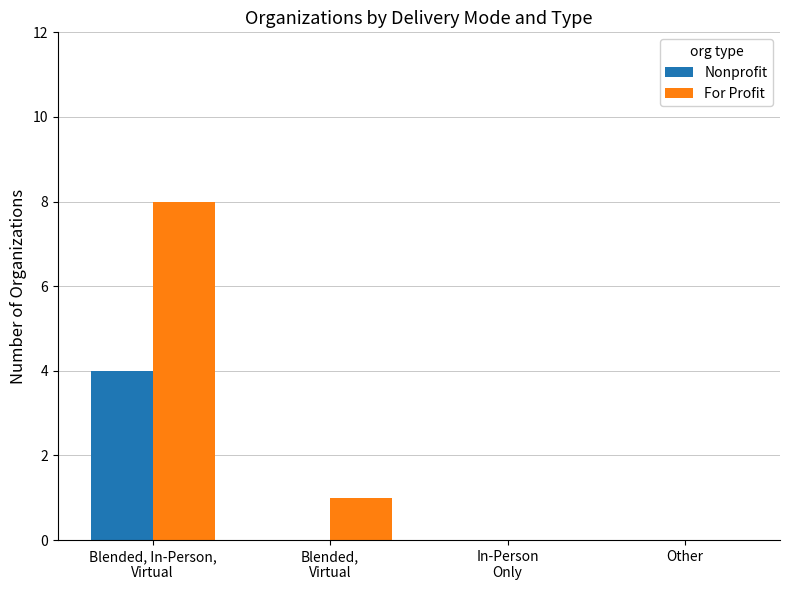

True or false: Nonprofit has a value of 6 at Blended, In-Person,
Virtual.

False